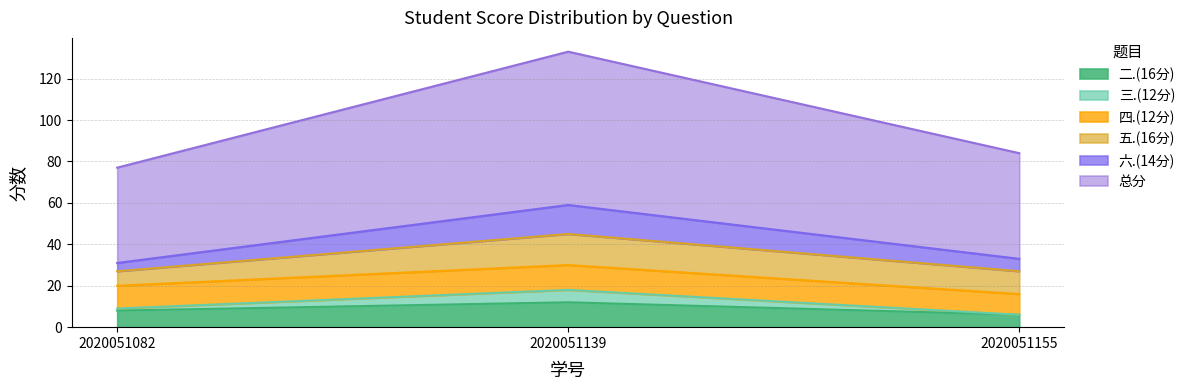

At which category is the sum across all series the highest?

2020051139